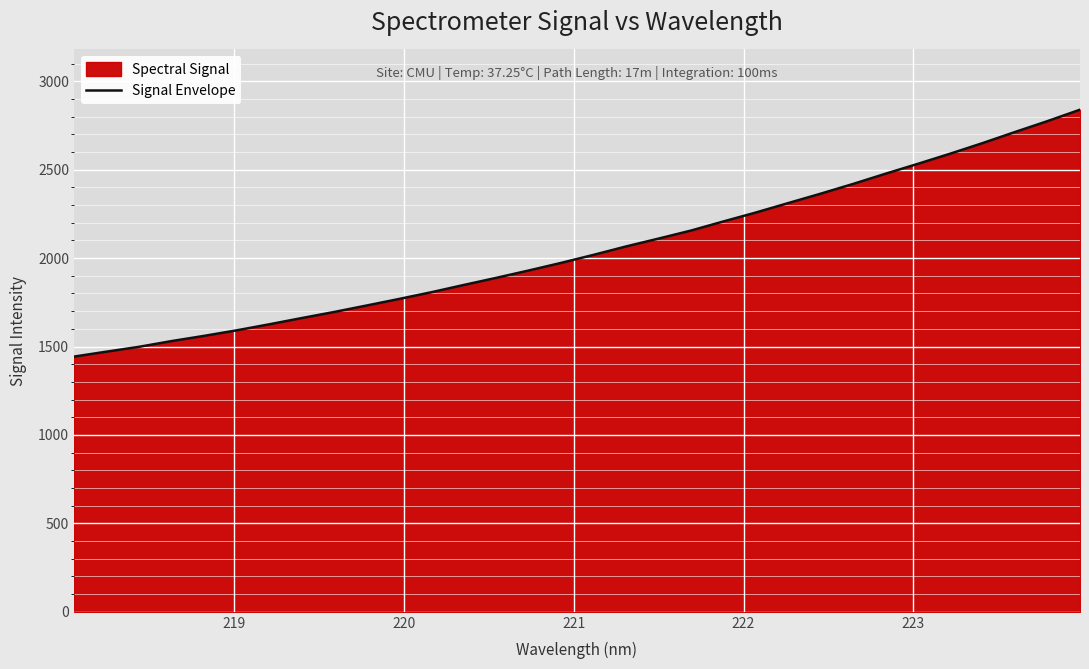

What is the smallest value displayed?

1443.1